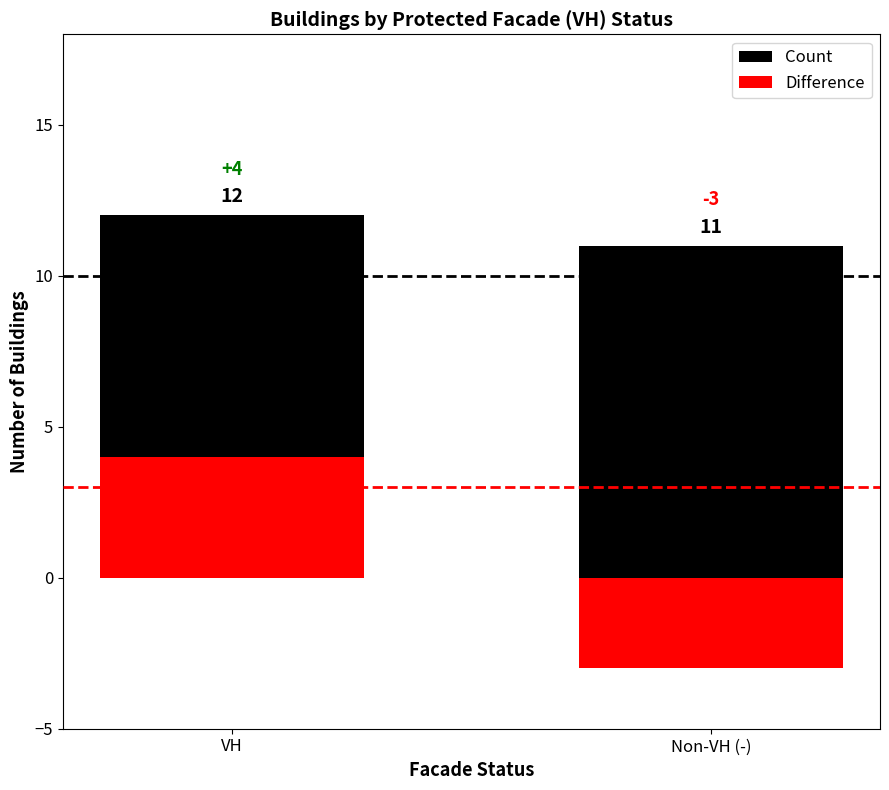

At Non-VH (-), list the series in order from smallest to largest.

Difference, Count